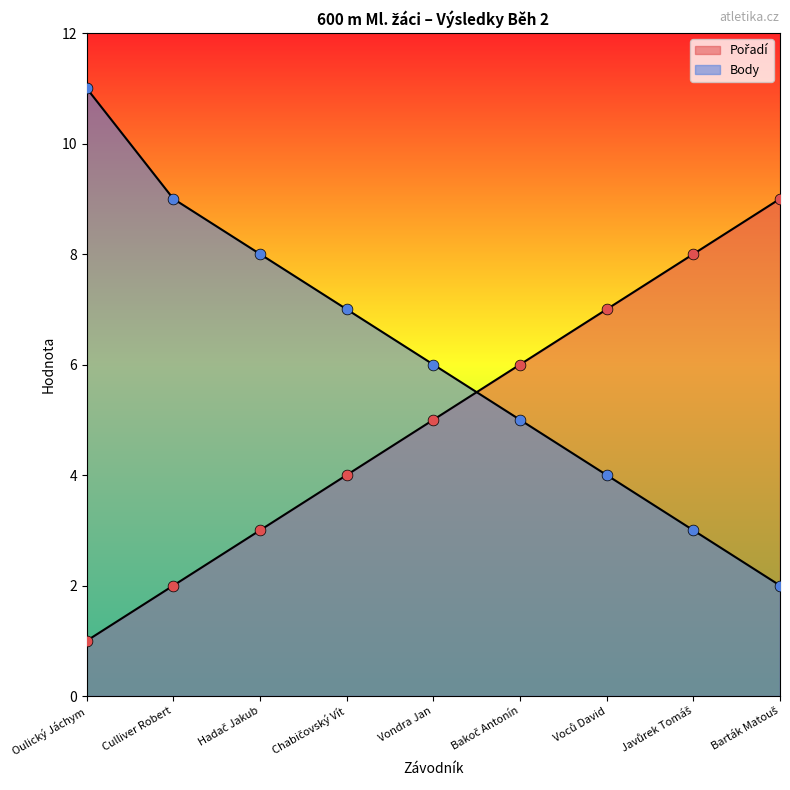

What is the total value across all series at Chabičovský Vít?

11